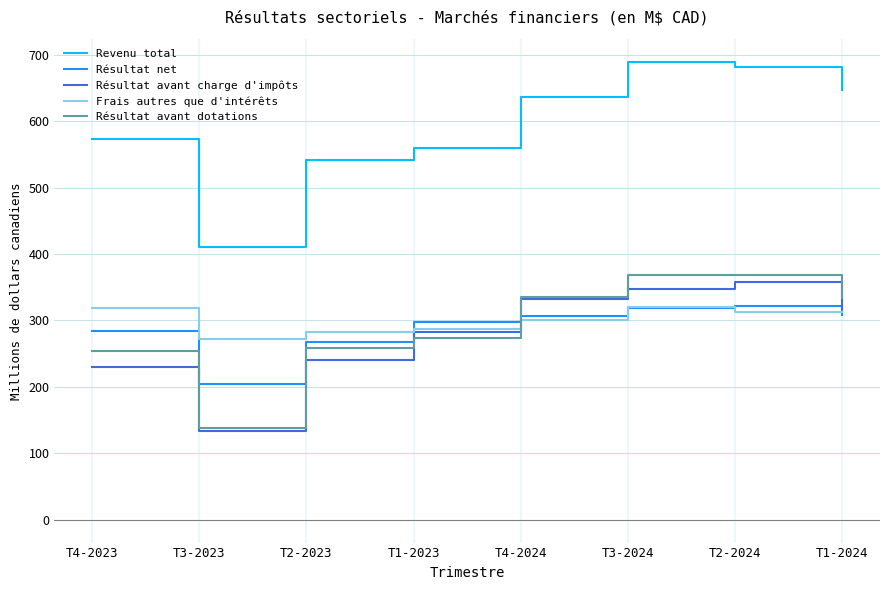

True or false: Résultat avant charge d'impôts and Frais autres que d'intérêts intersect in this chart.

True